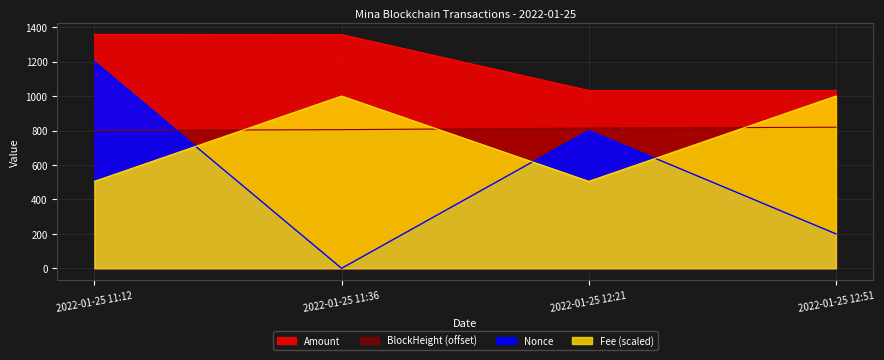

What is the value of the BlockHeight point at the 4th from the left?

819.0